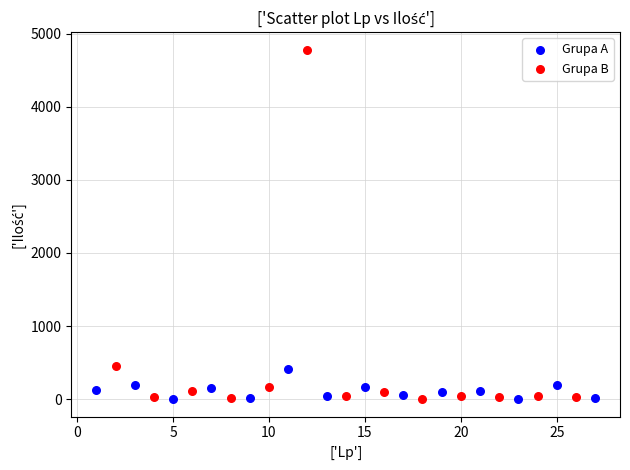

What are all the series names shown in the legend?

Grupa A, Grupa B